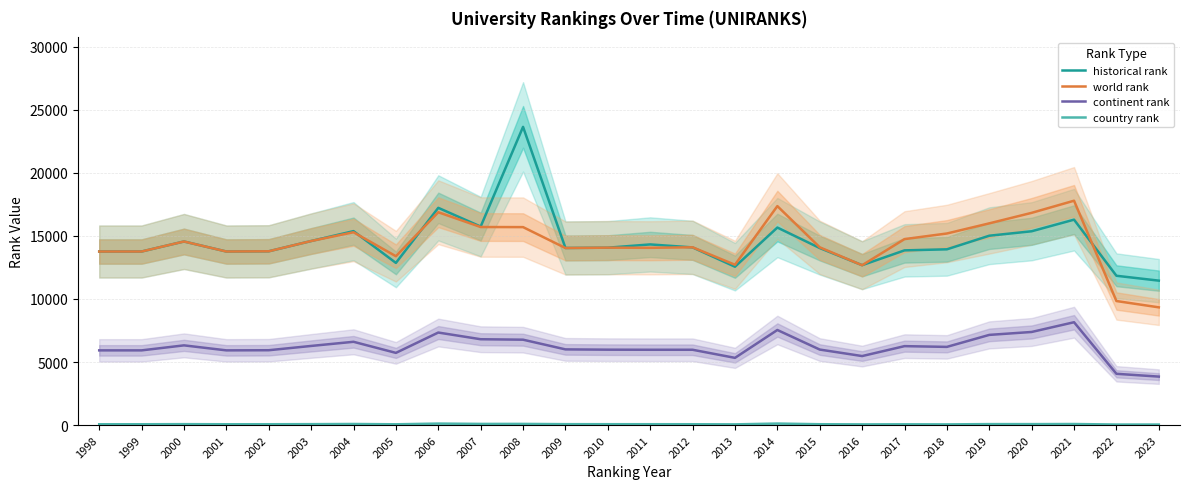

Where does the continent rank series first go above 6002?

2000